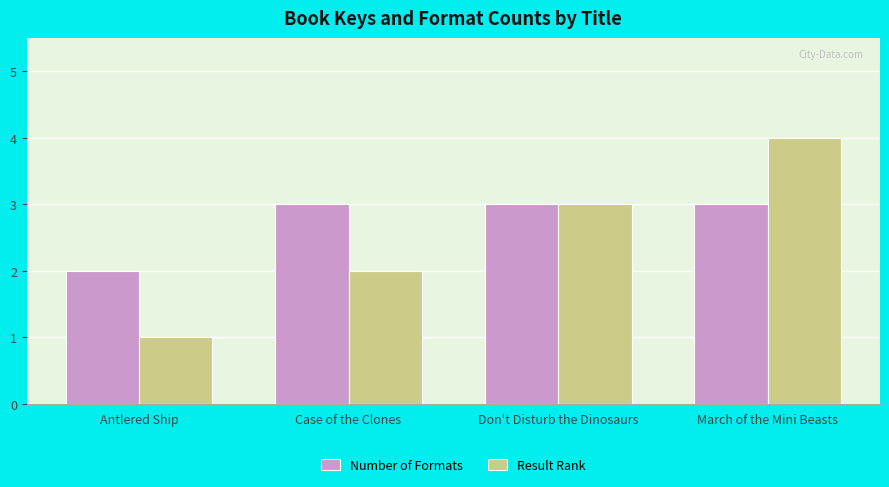

What is the value of the Result Rank bar at the 2nd from the left?

2